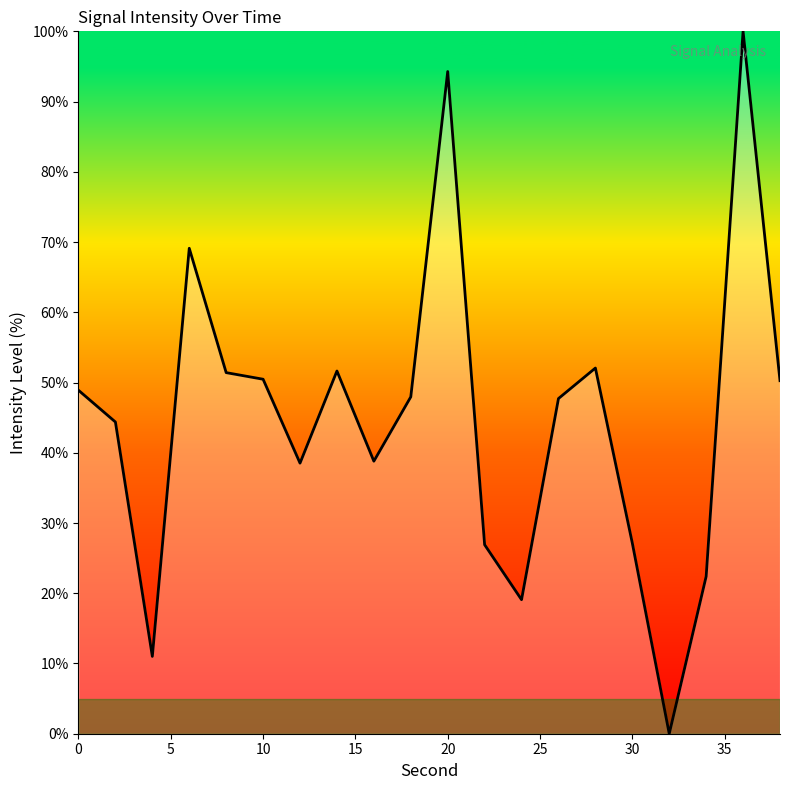

What is the difference between the maximum and minimum values?

100.0